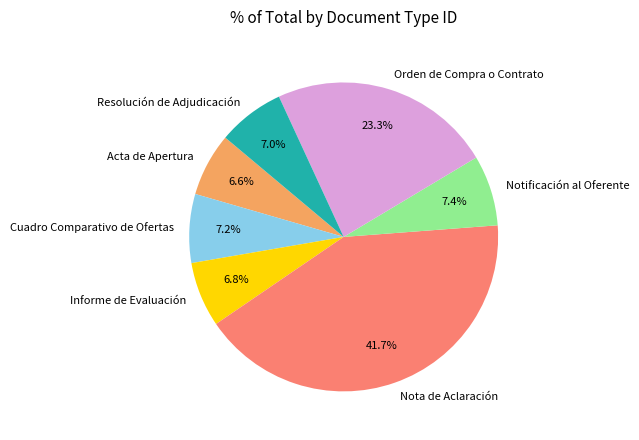

What is the ratio of the value at Resolución de Adjudicación to the value at Cuadro Comparativo de Ofertas?

1.0